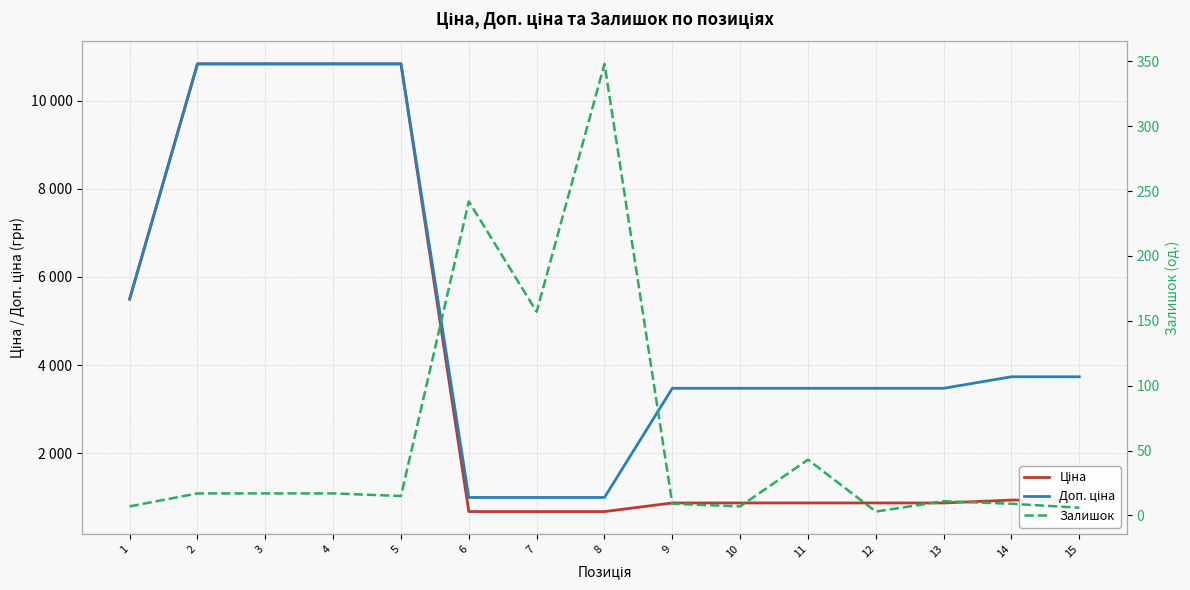

What is the difference between the Ціна values at 15 and 11?

65.5